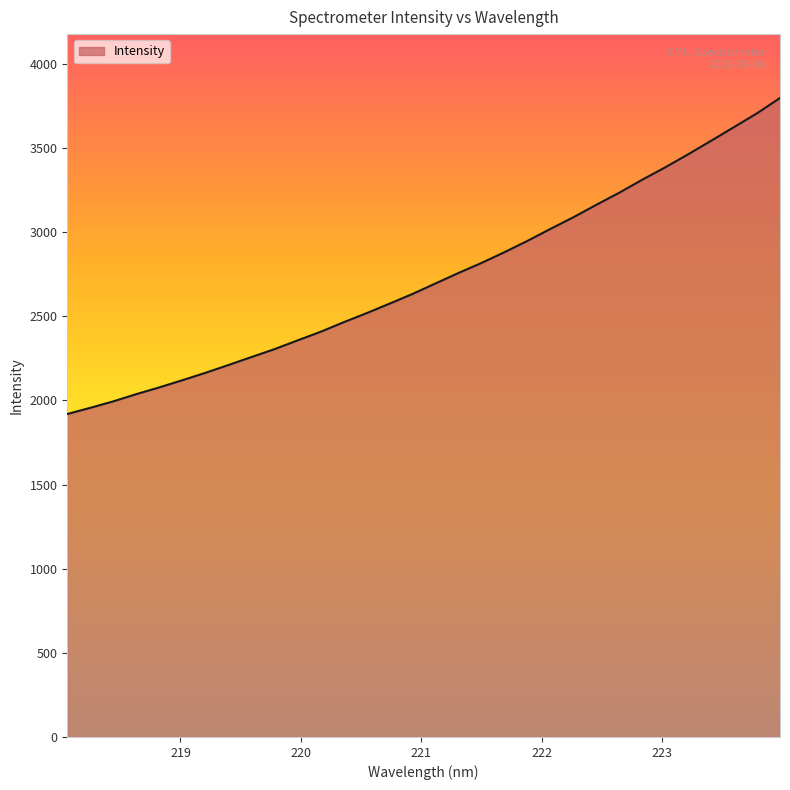

Count the number of data series in this chart.

1